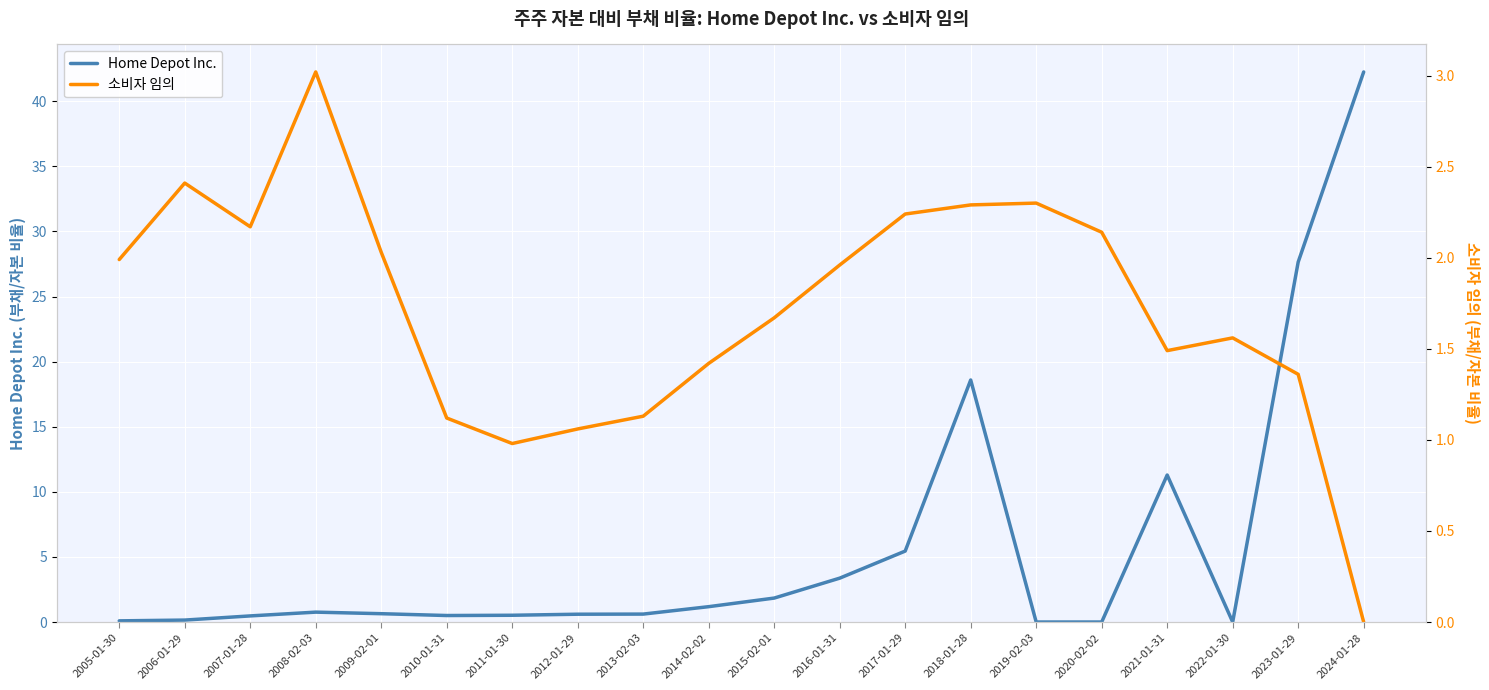

Reading left to right, list all the values displayed in this chart.

Home Depot Inc.: 0.1	0.1	0.5	0.8	0.6	0.5	0.5	0.6	0.6	1.2	1.8	3.4	5.5	18.6	0.0	0.0	11.3	0.0	27.6	42.2
소비자 임의: 2.0	2.4	2.2	3.0	2.0	1.1	1.0	1.1	1.1	1.4	1.7	2.0	2.2	2.3	2.3	2.1	1.5	1.6	1.4	0.0